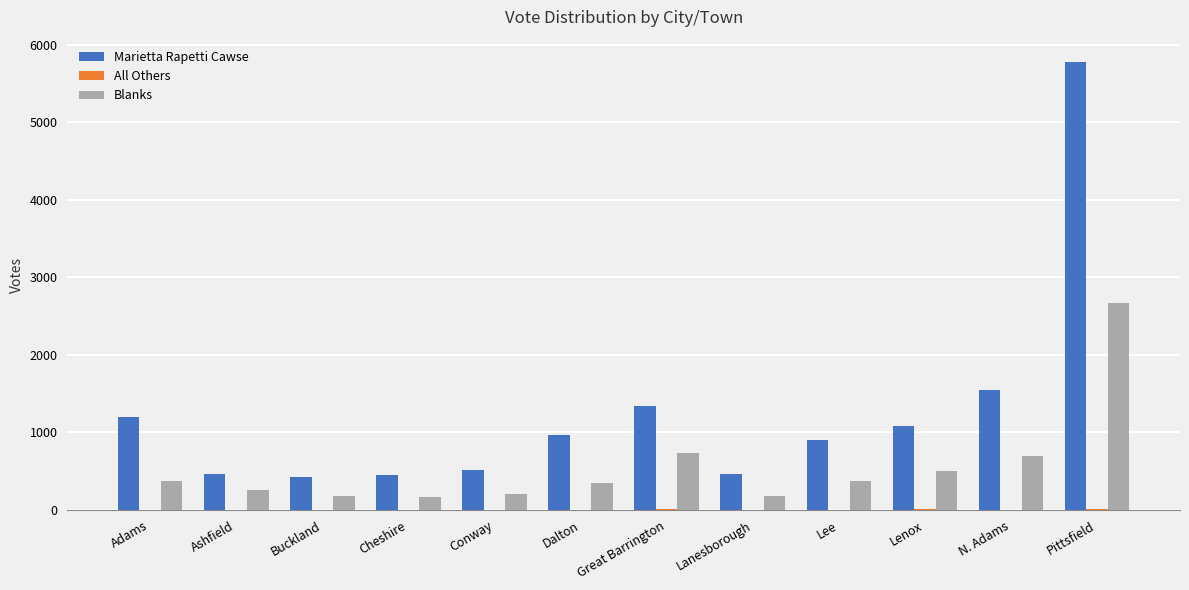

Is the value of Marietta Rapetti Cawse at Buckland greater than the value of Blanks at Dalton?

Yes